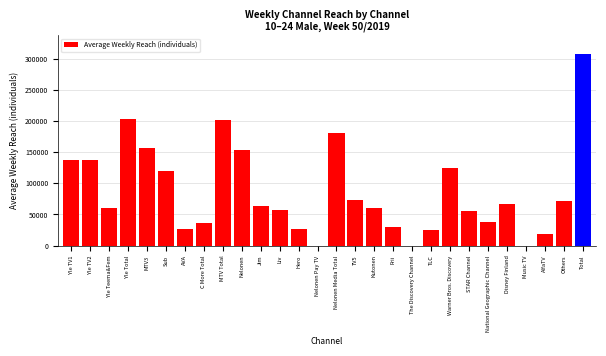

What is the sum of all values?

2430000